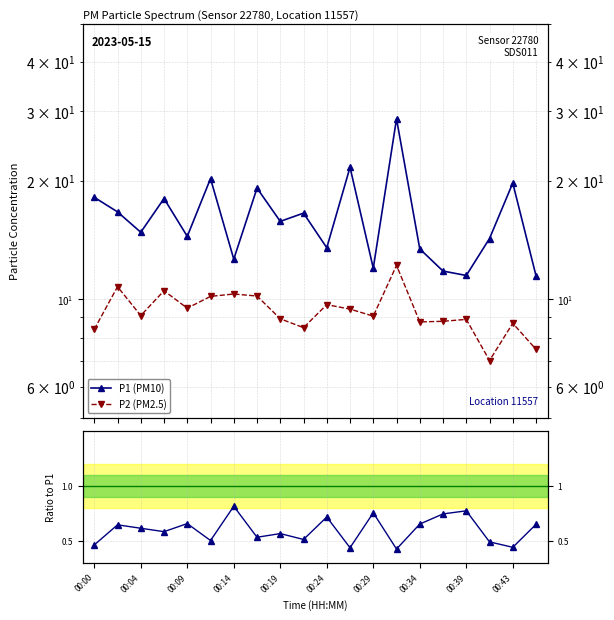

What is the difference between the P2 (PM2.5) values at 12 and 13?

3.1